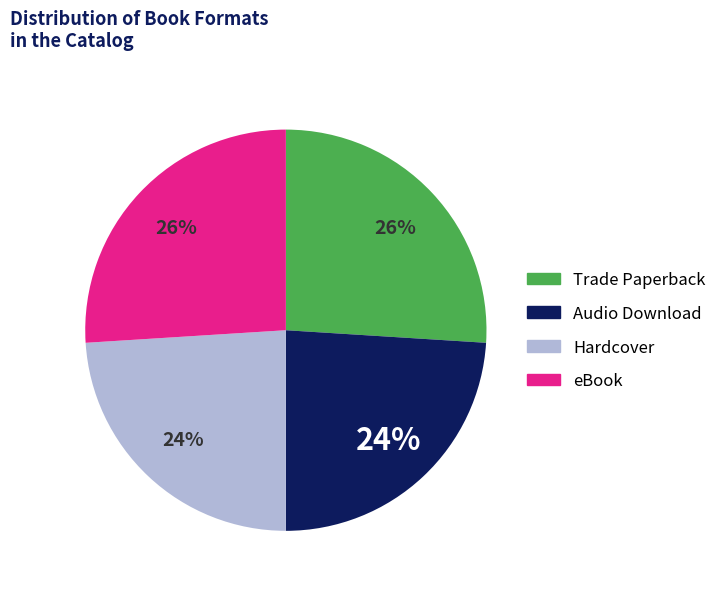

Is there a majority slice in this chart?

No